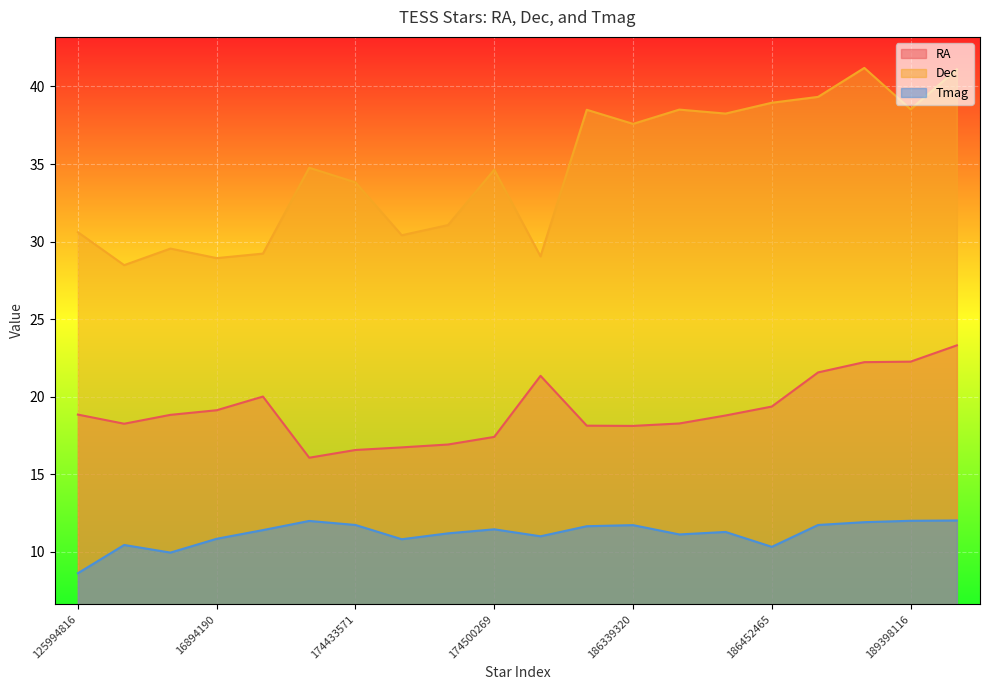

Where is the first local minimum for RA?

16875431